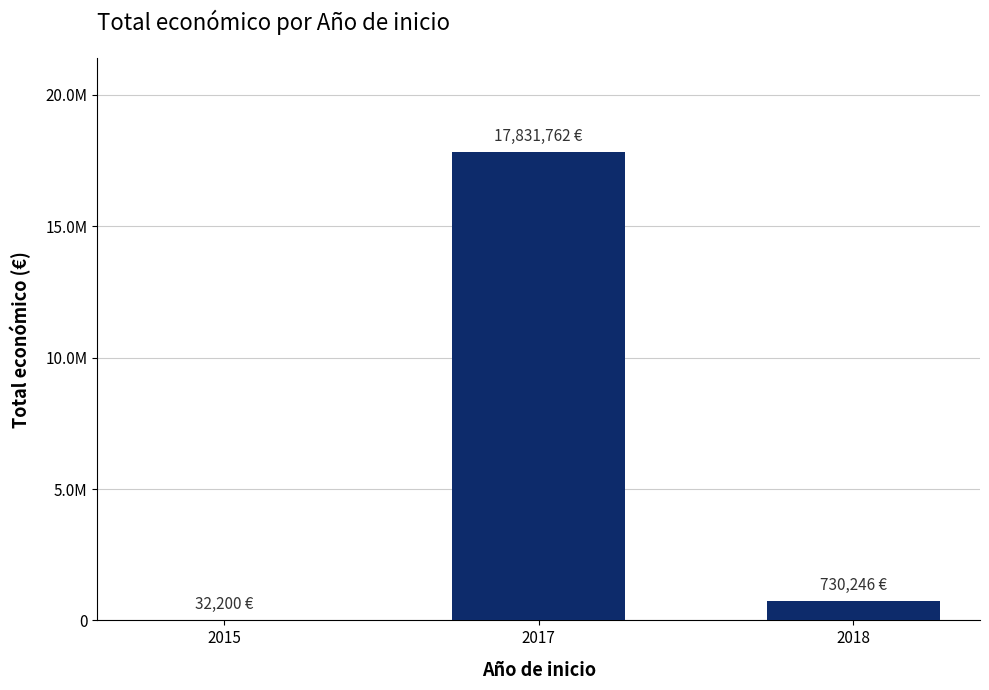

How many series are shown in this chart?

1